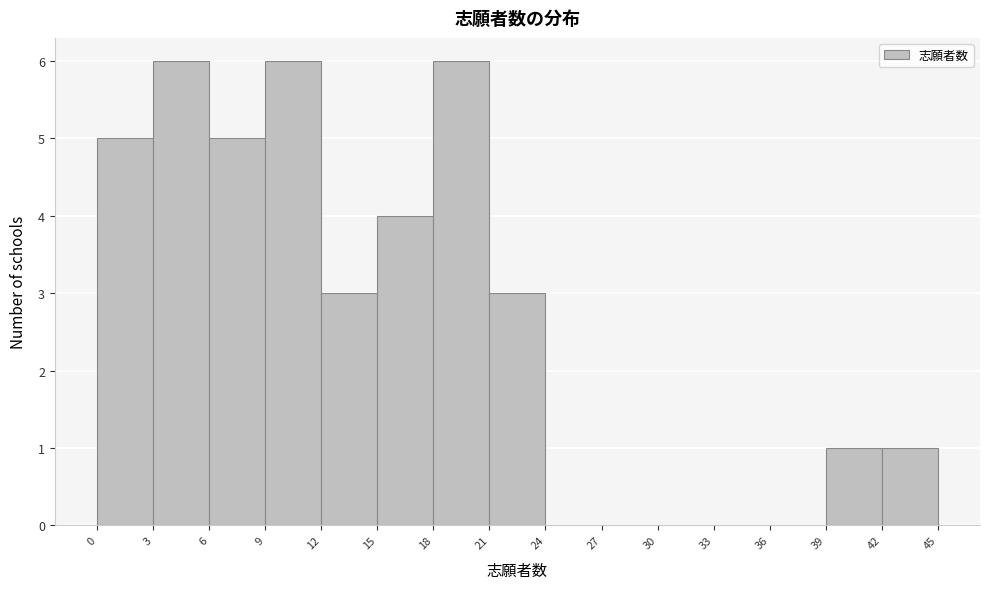

Reading left to right, list every bar in this chart as the range it spans on the x-axis followed by its height. The values are not printed on the chart, so give them approximately, as read against the axis.

0 to 3: 5
3 to 6: 6
6 to 9: 5
9 to 12: 6
12 to 15: 3
15 to 18: 4
18 to 21: 6
21 to 24: 3
24 to 27: 0
27 to 30: 0
30 to 33: 0
33 to 36: 0
36 to 39: 0
39 to 42: 1
42 to 45: 1